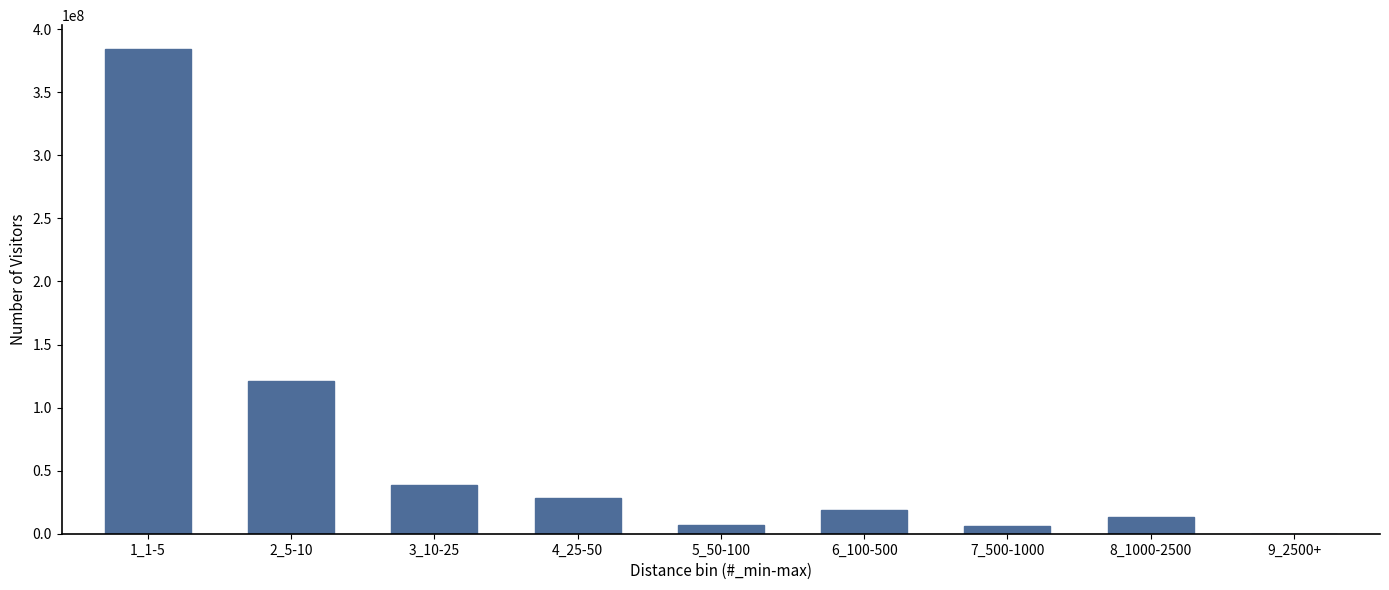

Which category has the highest value across all series?

1_1-5